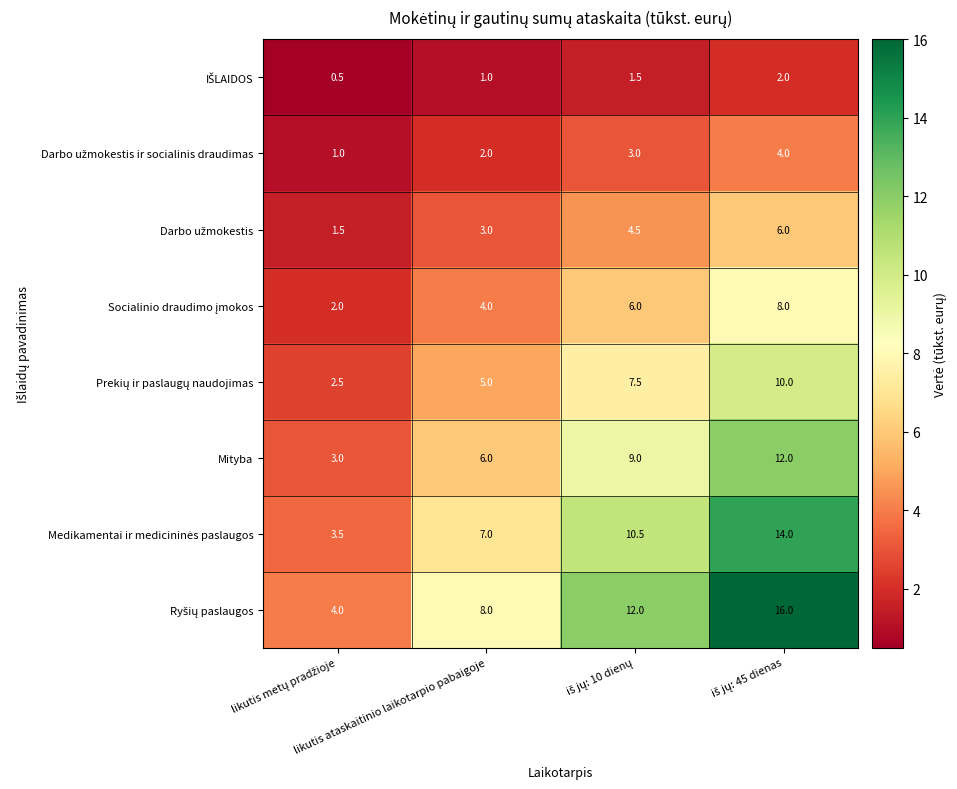

What is the minimum value shown in the chart?

0.5